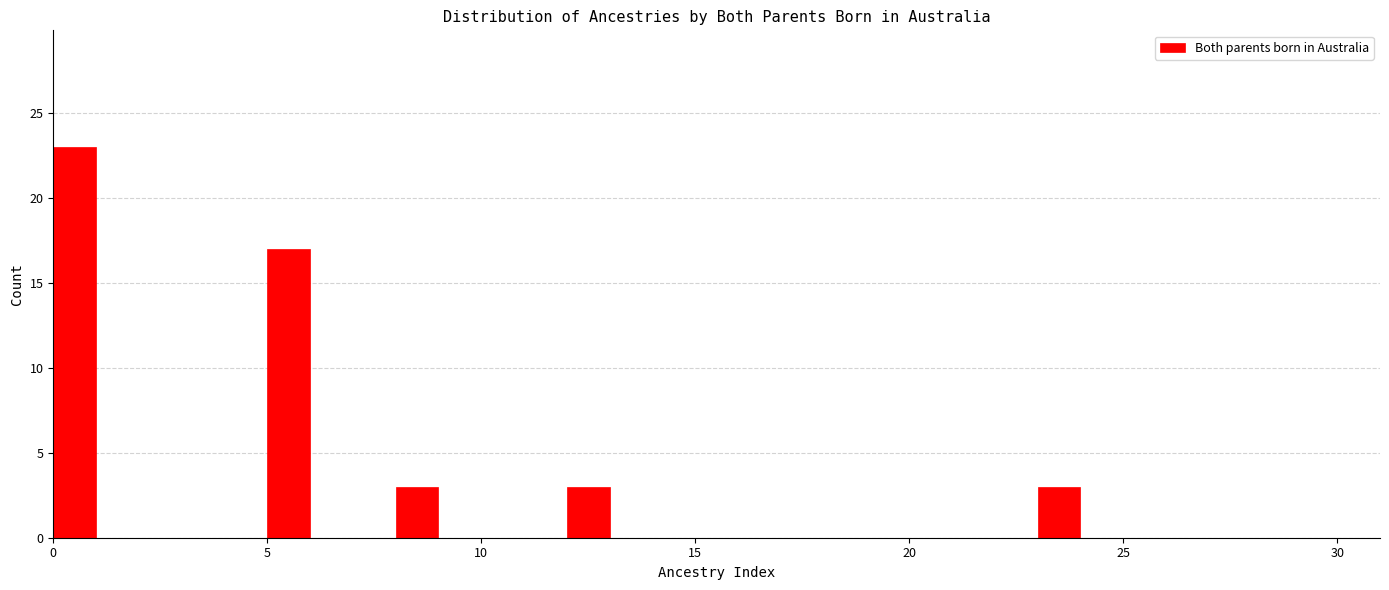

Around what value on the x-axis is the tallest bar? Give the approximate position of its centre, as read against the axis.

0.5